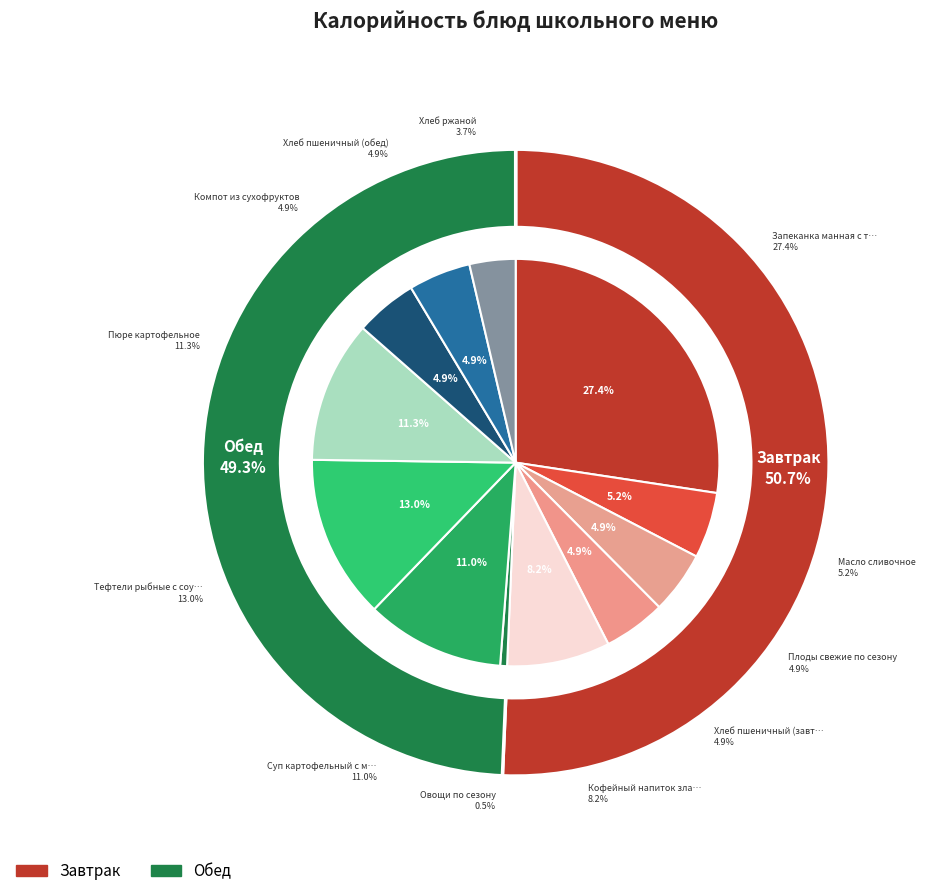

What is the smallest slice in the pie chart?

Овощи по сезону